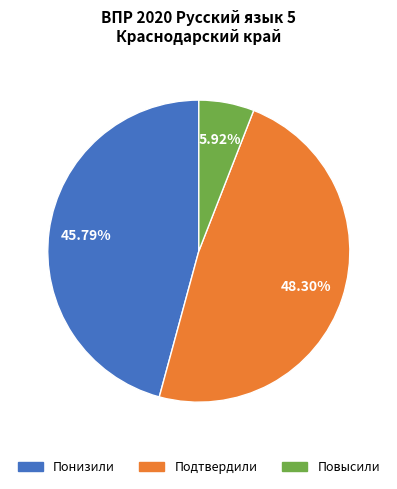

Is it true that Повысили is 6% of the pie?

True